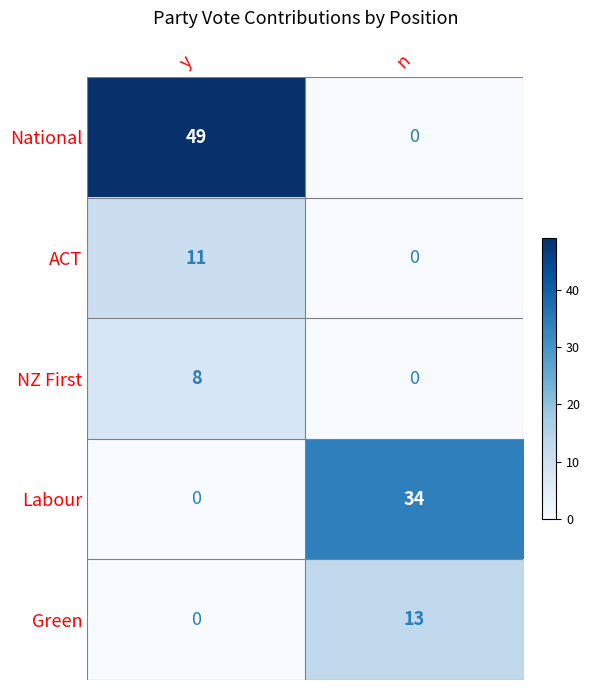

What is the total value across all series at y?

68